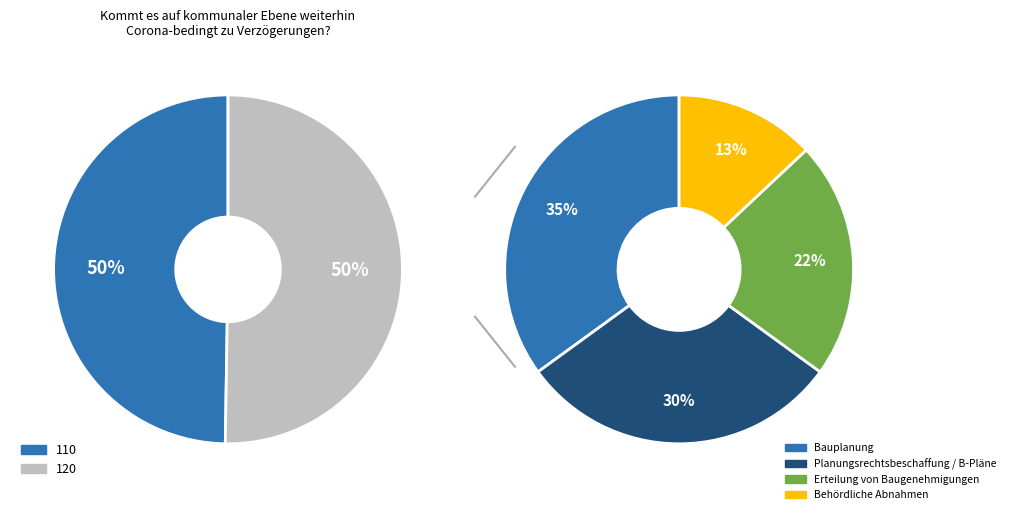

Count the number of slices in the pie.

2